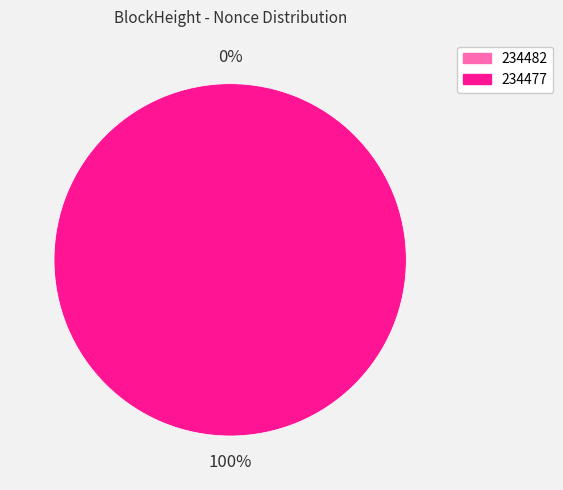

Is it true that 234477 is 100% of the pie?

True